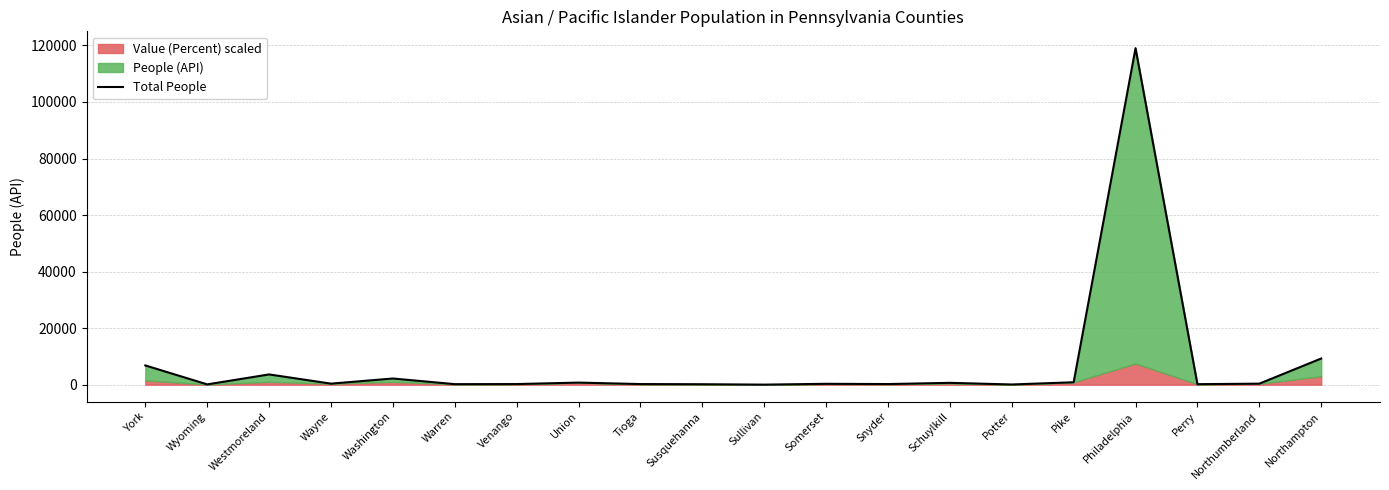

What is the label of the 7th point from the right?

Schuylkill